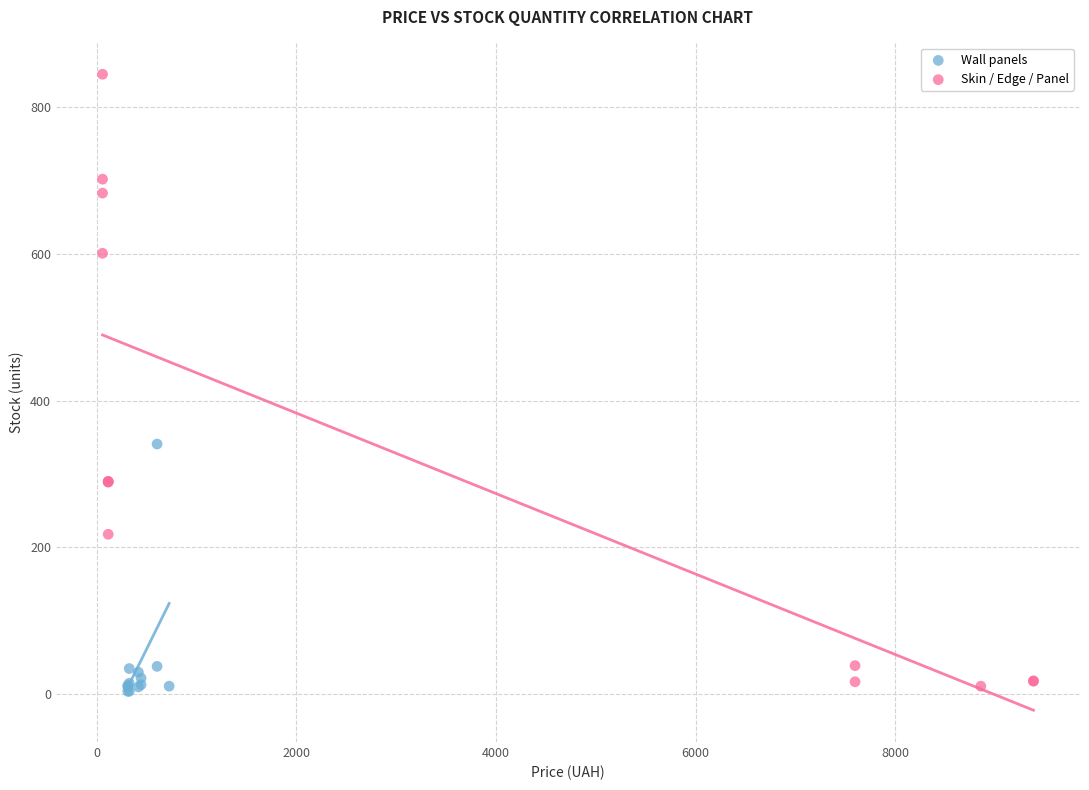

Which series reaches the maximum Y coordinate?

Skin / Edge / Panel